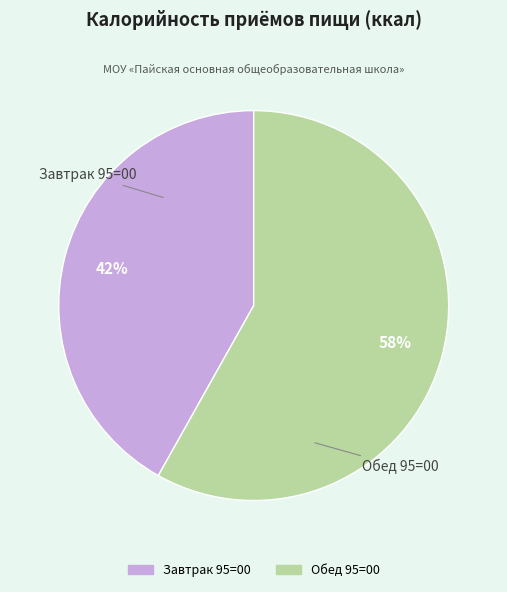

To the nearest percent, what is the difference between the largest and smallest slice percentages?

16%